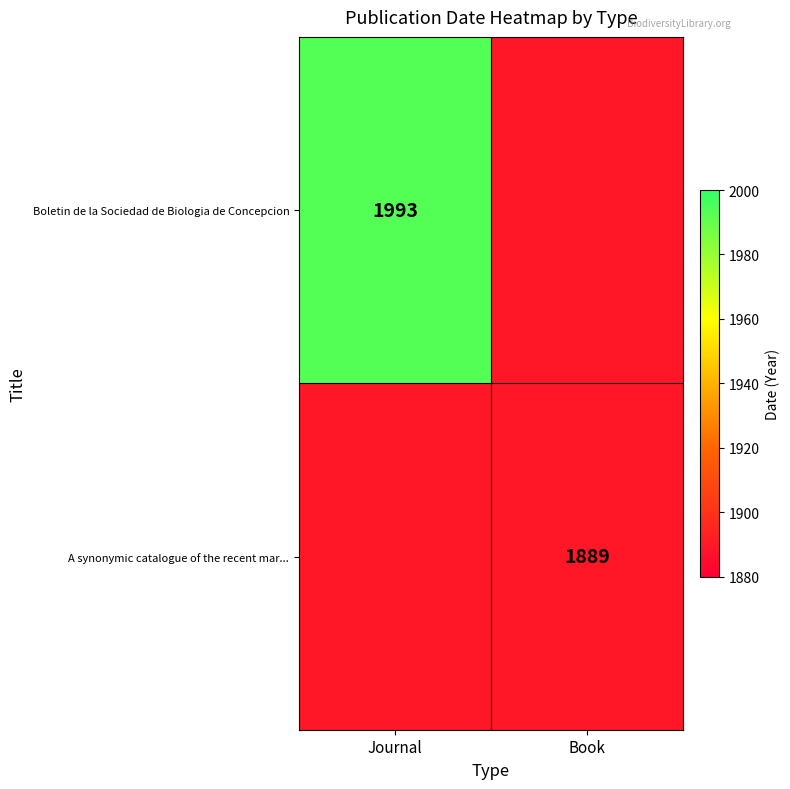

True or false: Boletin de la Sociedad de Biologia de Concepcion has a value of 1281 at Journal.

False